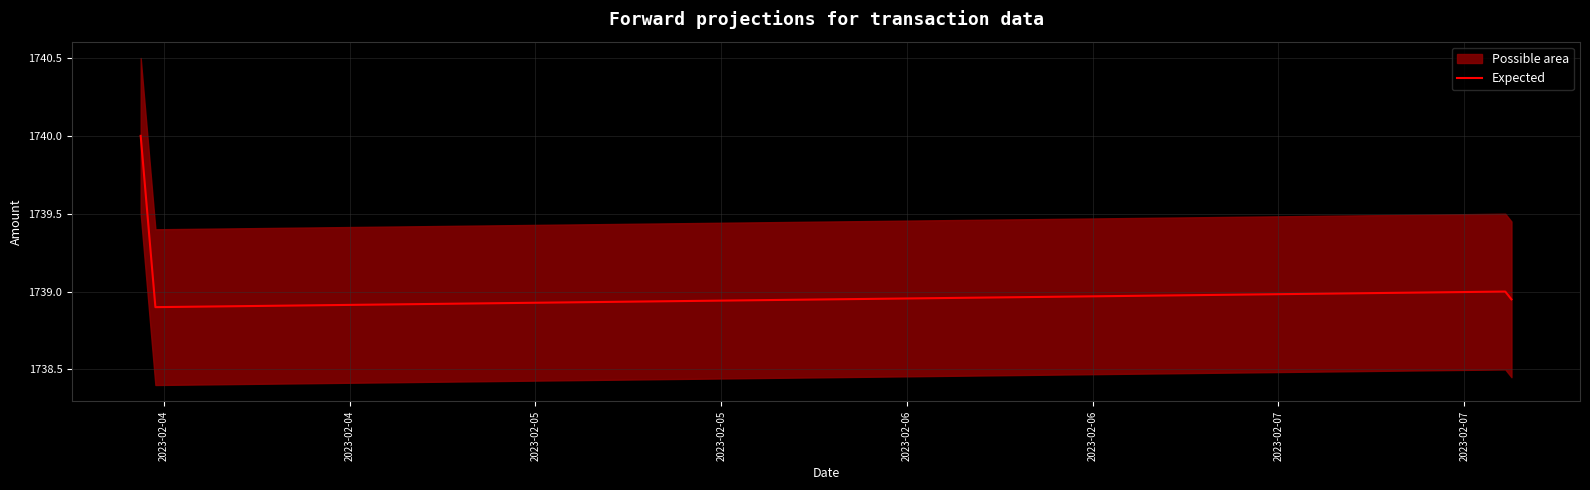

What is the highest value of the Expected series?

1740.0